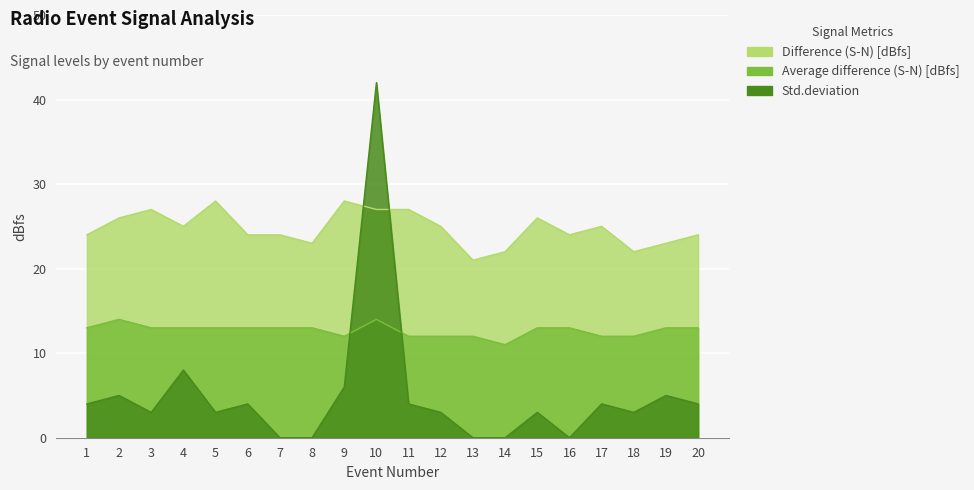

How many data points in Difference (S-N) [dBfs] are less than 25?

10